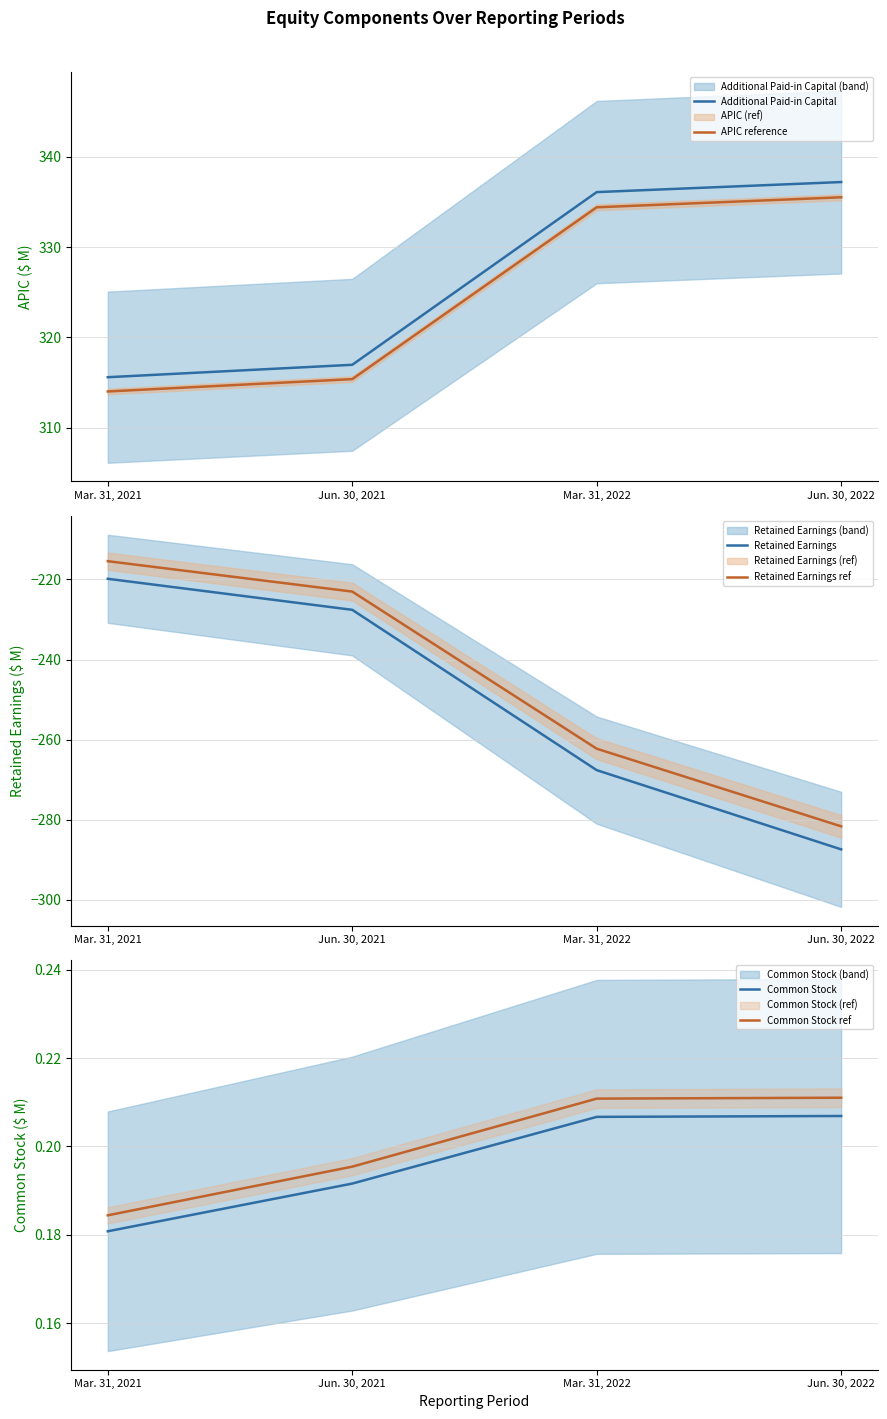

True or false: Retained Earnings ref and Retained Earnings intersect in this chart.

False